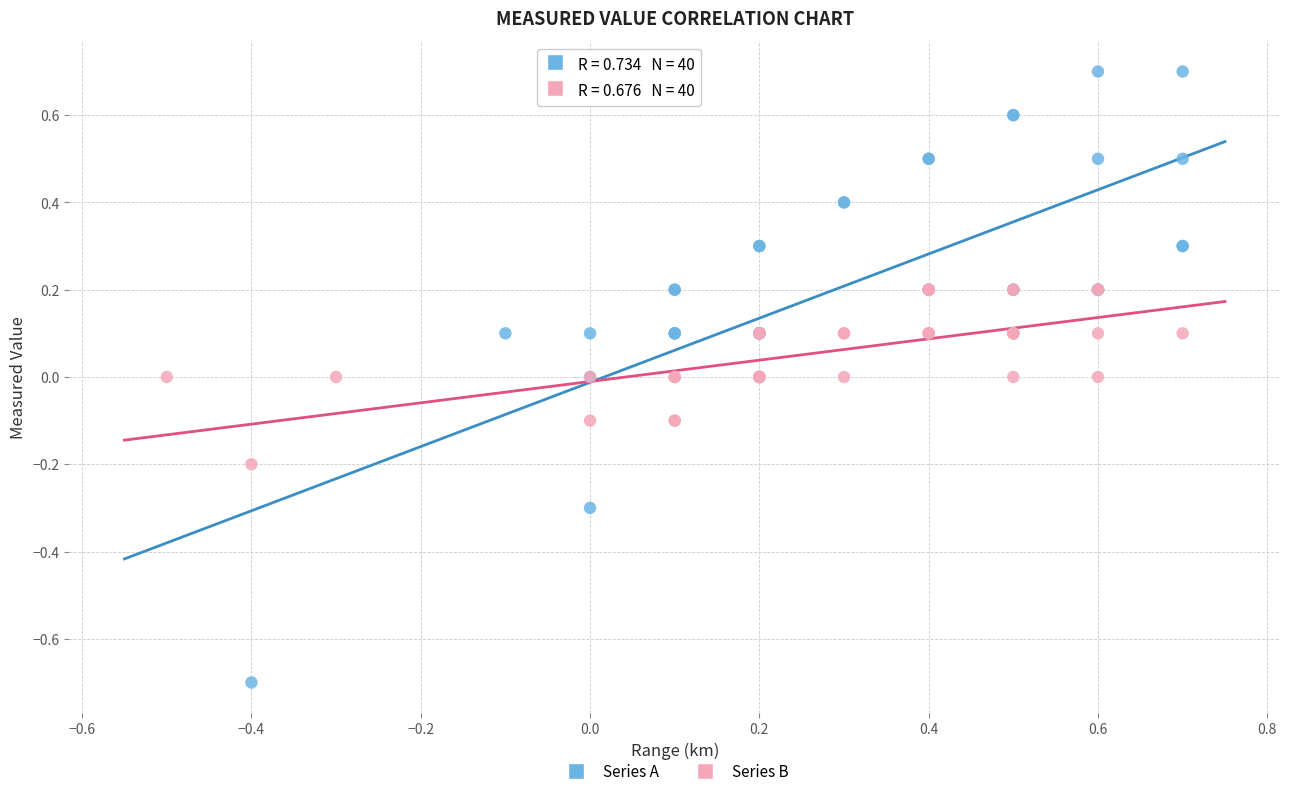

Which series has the widest spread of Y values?

Series A